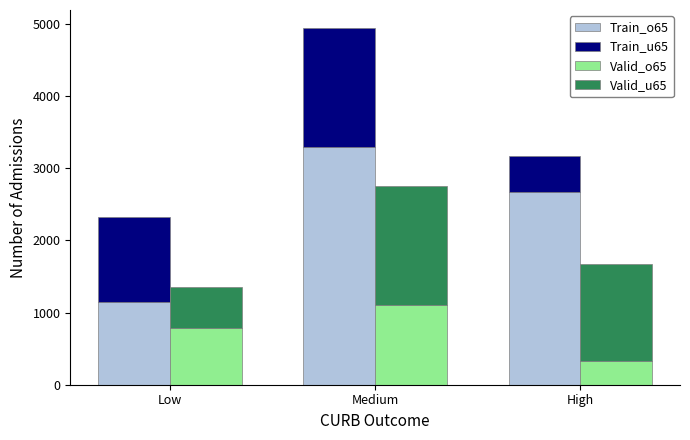

At which category is the sum across all series the highest?

Medium